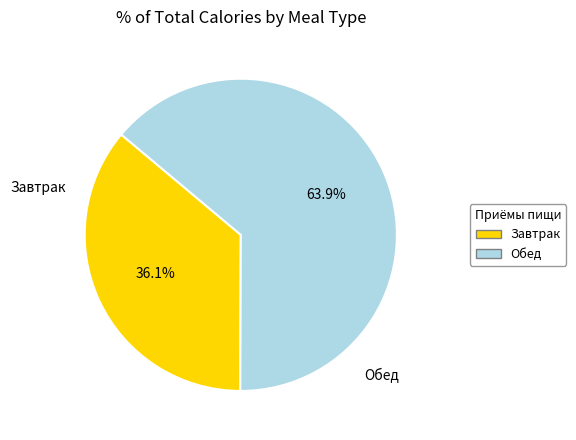

Does any single category account for the majority?

Yes